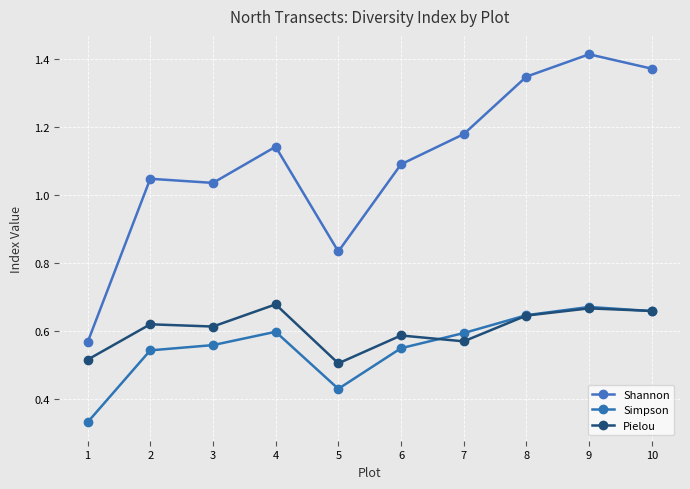

What is the highest value of the Pielou series?

0.7